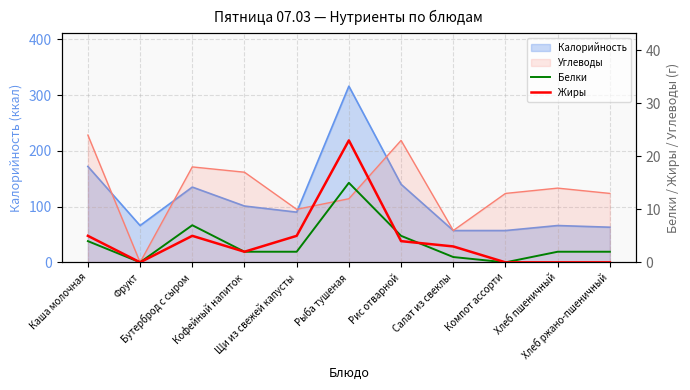

What is the highest value of the Белки series?

15